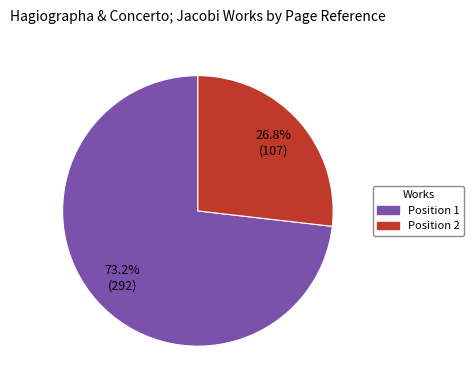

To the nearest percent, what is the difference between the largest and smallest slice percentages?

46%